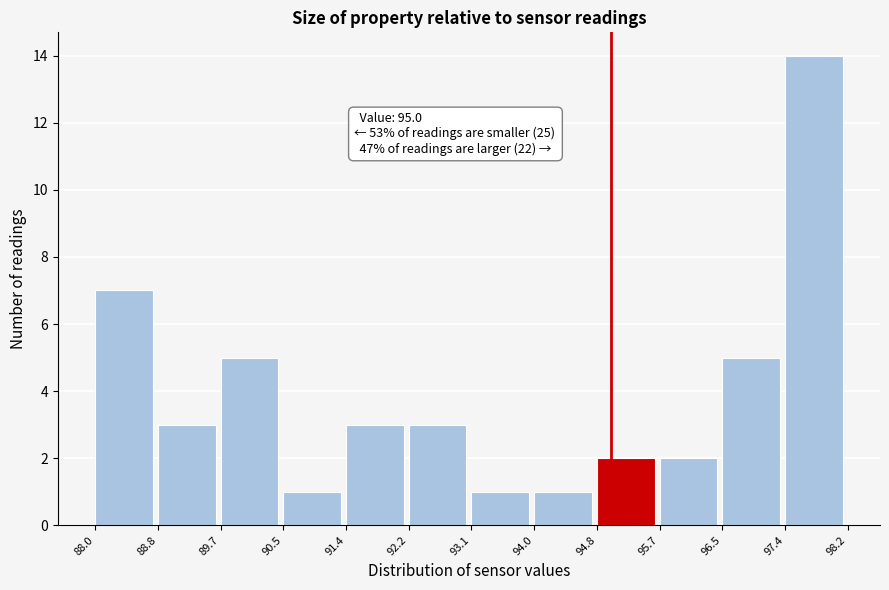

Over which range of the x-axis is the bar tallest?

97.4 to 98.2